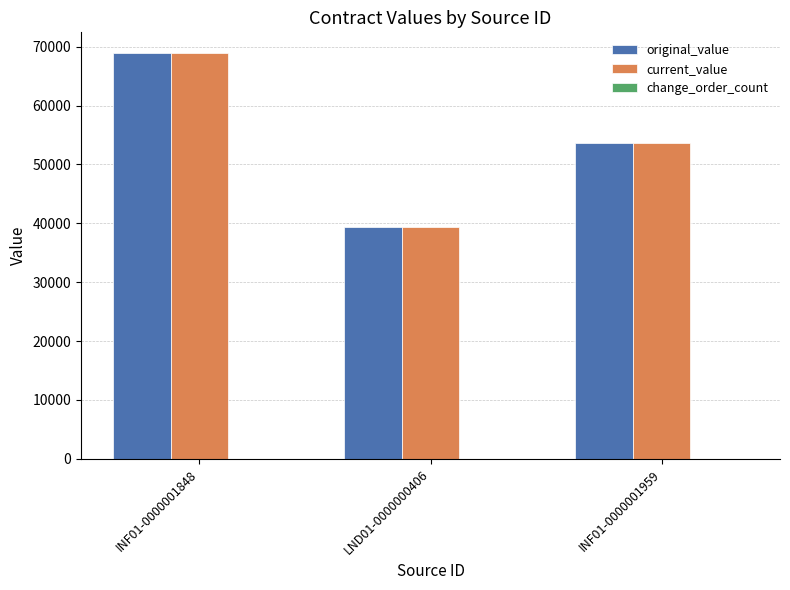

The original_value series shows 121167 at INF01-0000001848. True or false?

False